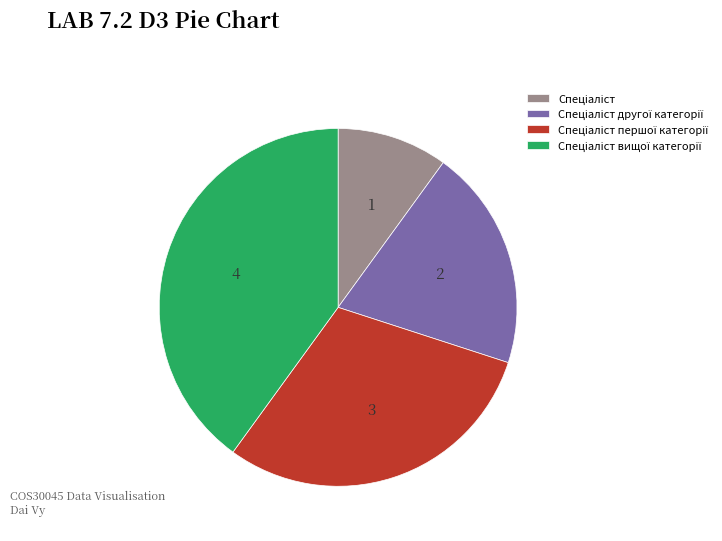

Is there any slice that represents more than half of the pie?

No